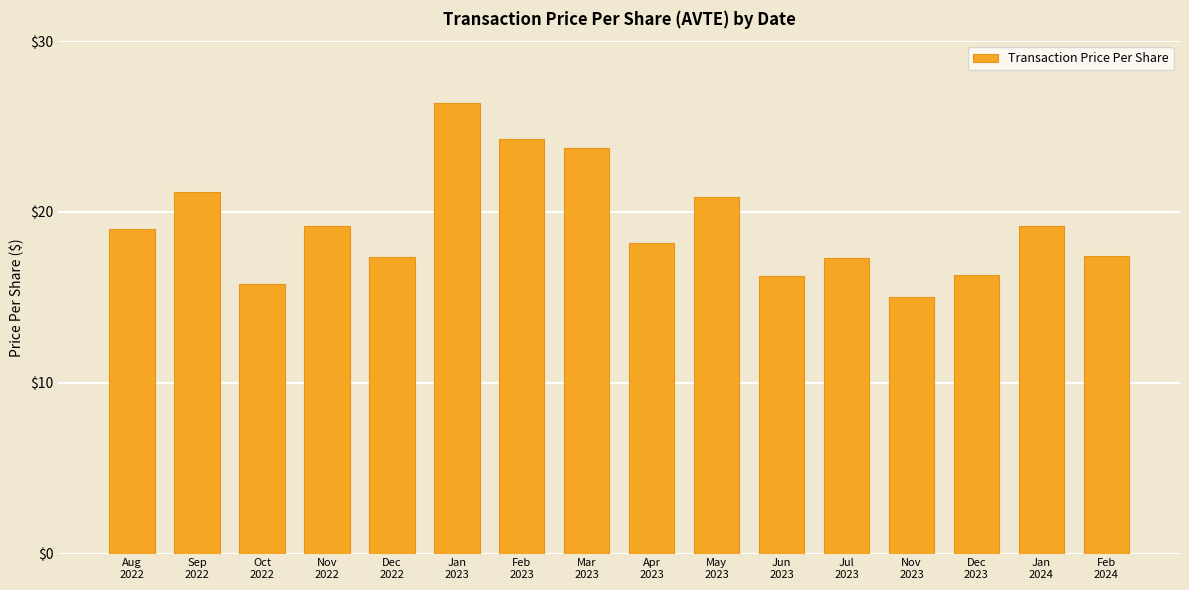

The chart shows a value of 33.1 at Mar
2023. True or false?

False